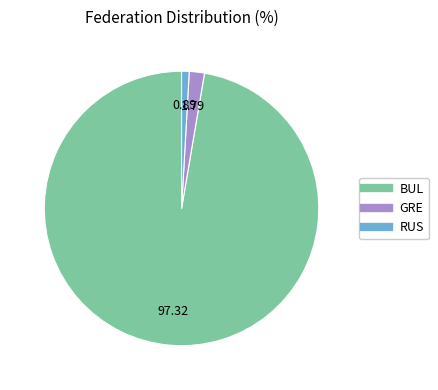

Count the number of slices in the pie.

3